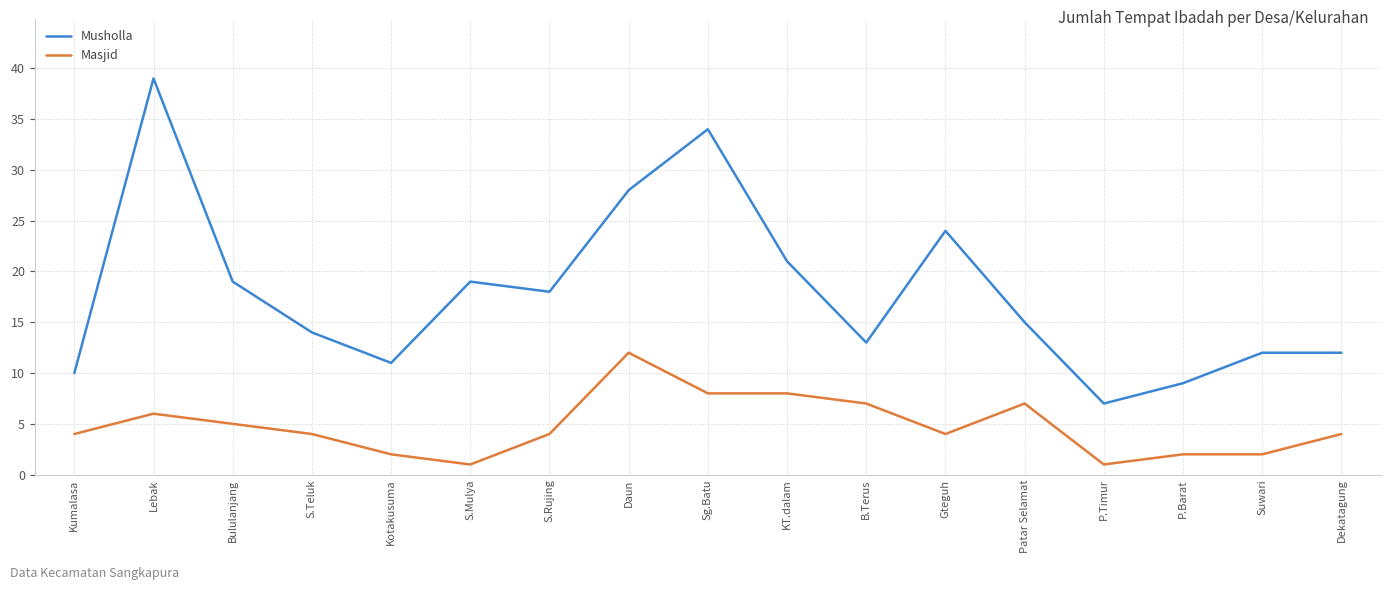

True or false: Masjid has more than 1 points higher than both neighbors.

True